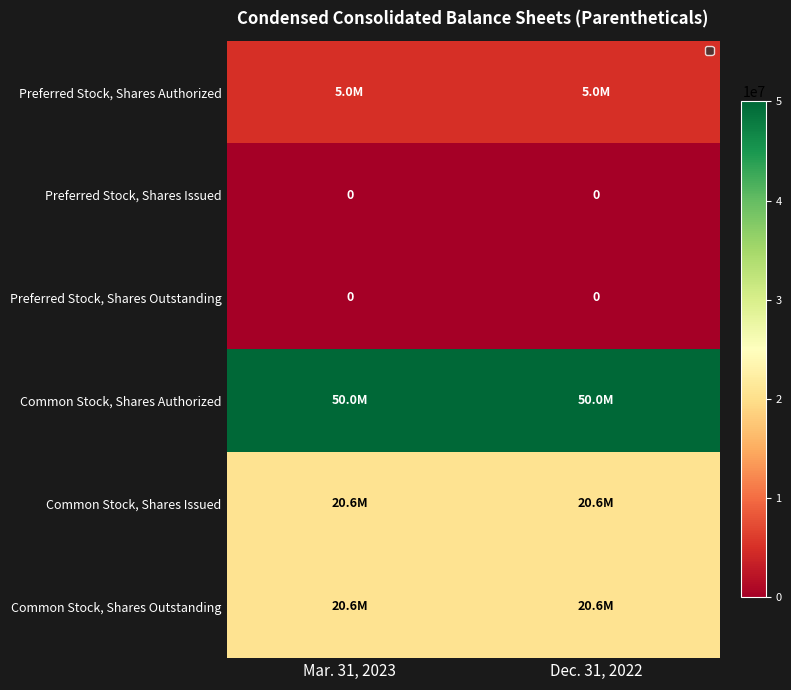

Is it true that Preferred Stock, Shares Outstanding equals 0 at Mar. 31, 2023?

True